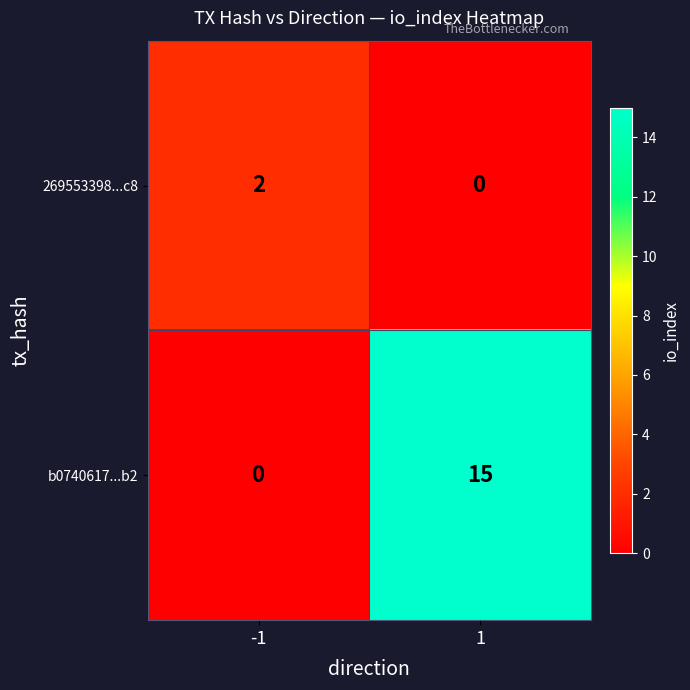

Which series has the widest spread of values?

b0740617...b2